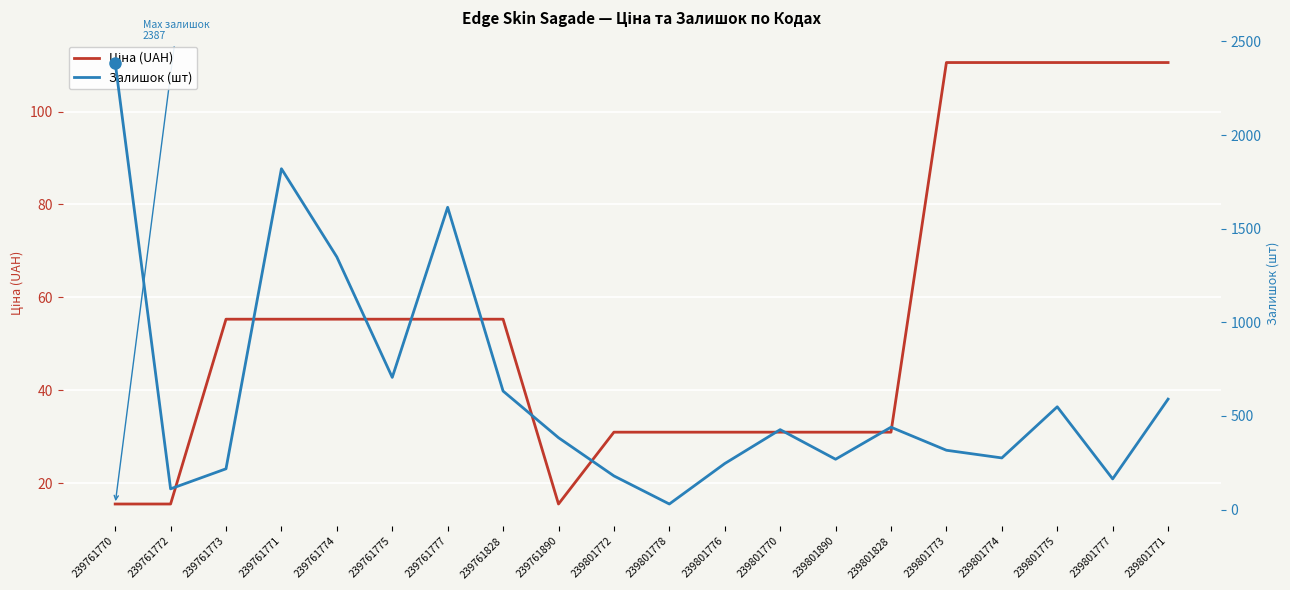

Reading right to left, list all the values displayed in this chart.

Ціна (UAH): 239801771=110.5	239801777=110.5	239801775=110.5	239801774=110.5	239801773=110.5	239801828=30.9	239801890=30.9	239801770=30.9	239801776=30.9	239801778=30.9	239801772=30.9	239761890=15.5	239761828=55.3	239761777=55.3	239761775=55.3	239761774=55.3	239761771=55.3	239761773=55.3	239761772=15.5	239761770=15.5
Залишок (шт): 239801771=590.0	239801777=164.0	239801775=549.0	239801774=276.0	239801773=317.0	239801828=440.0	239801890=269.0	239801770=427.0	239801776=246.0	239801778=30.0	239801772=180.0	239761890=384.0	239761828=633.0	239761777=1614.0	239761775=706.0	239761774=1349.0	239761771=1820.0	239761773=218.0	239761772=111.0	239761770=2387.0